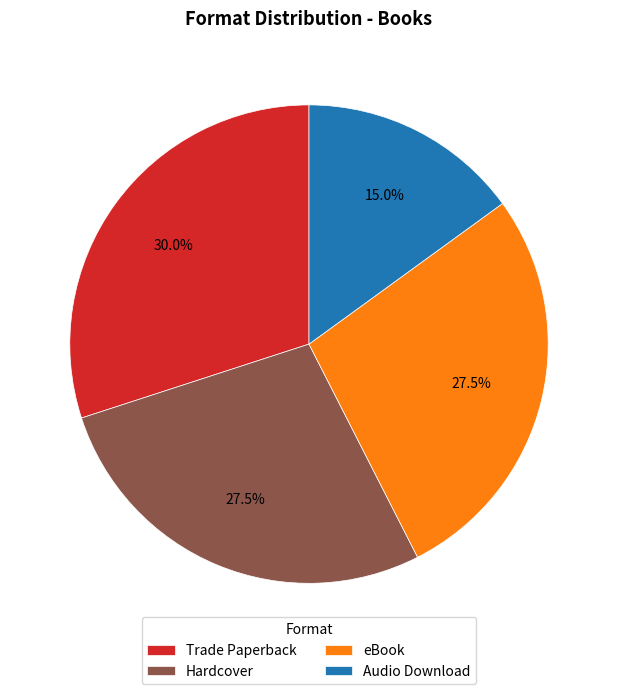

Which slice is the largest?

Trade Paperback